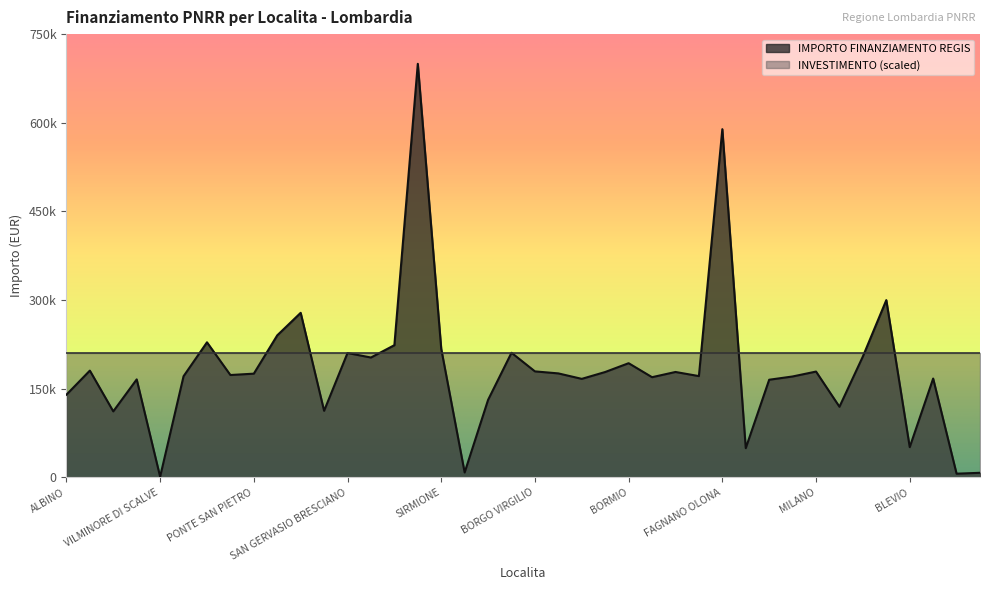

How many points are higher than both their immediate neighbors (excluding endpoints)?

13